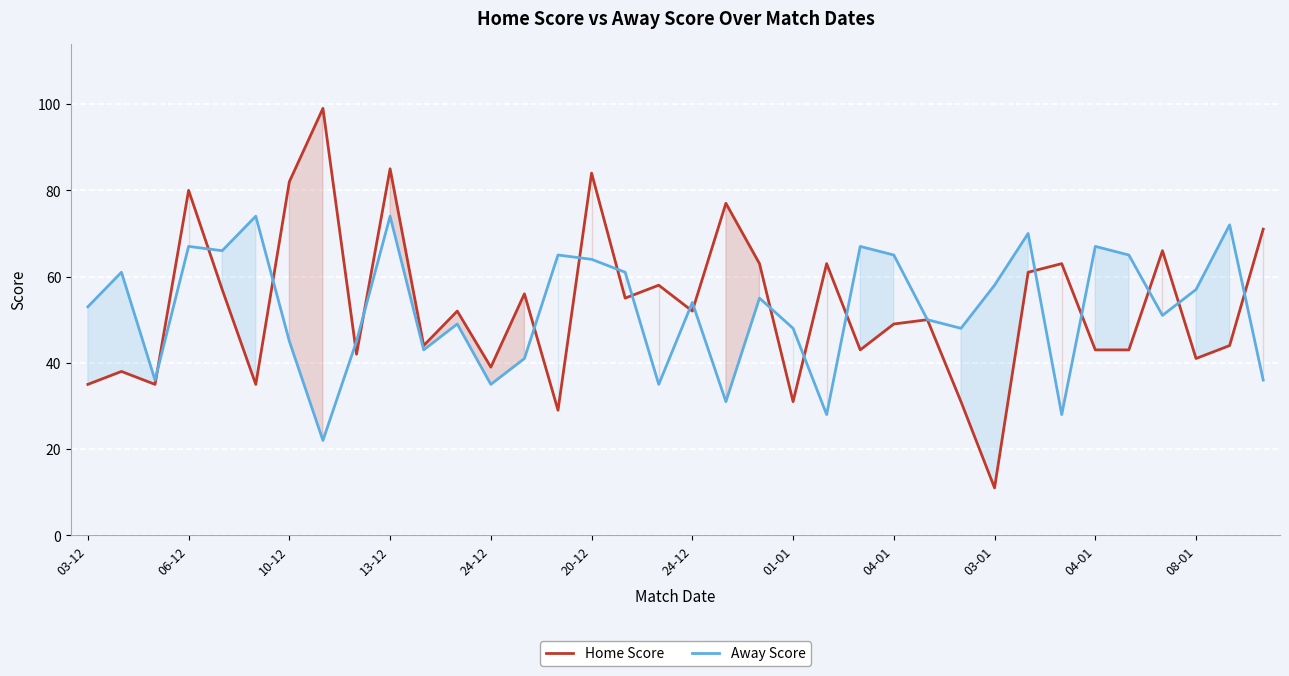

At how many categories does at least one series exceed 23?

36